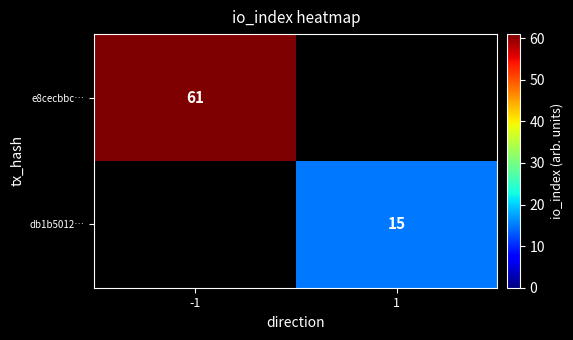

What is the greatest value displayed?

61.0